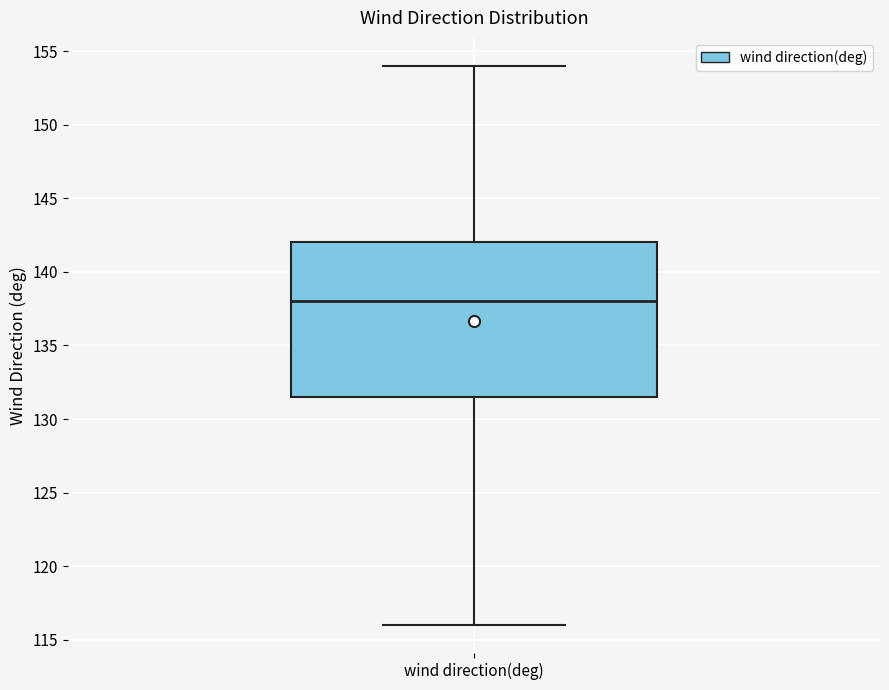

Read this box plot against the y-axis: the position of the median line, the range covered by the box, and the ends of both whiskers. The values are not printed on the chart, so give them approximately, as read against the axis.

median 138.0, box 131.5 to 142.0, whiskers 116.0 to 154.0